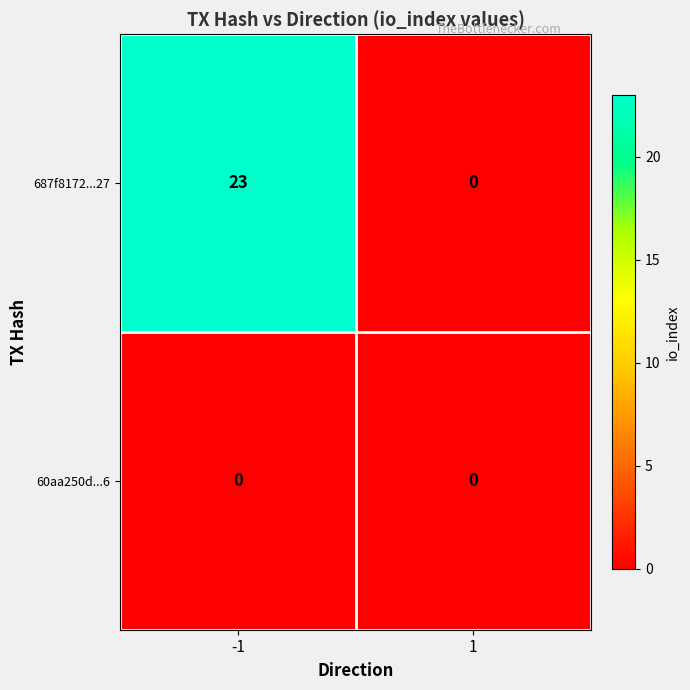

Rank the series at -1 from lowest to highest value.

60aa250d...6, 687f8172...27